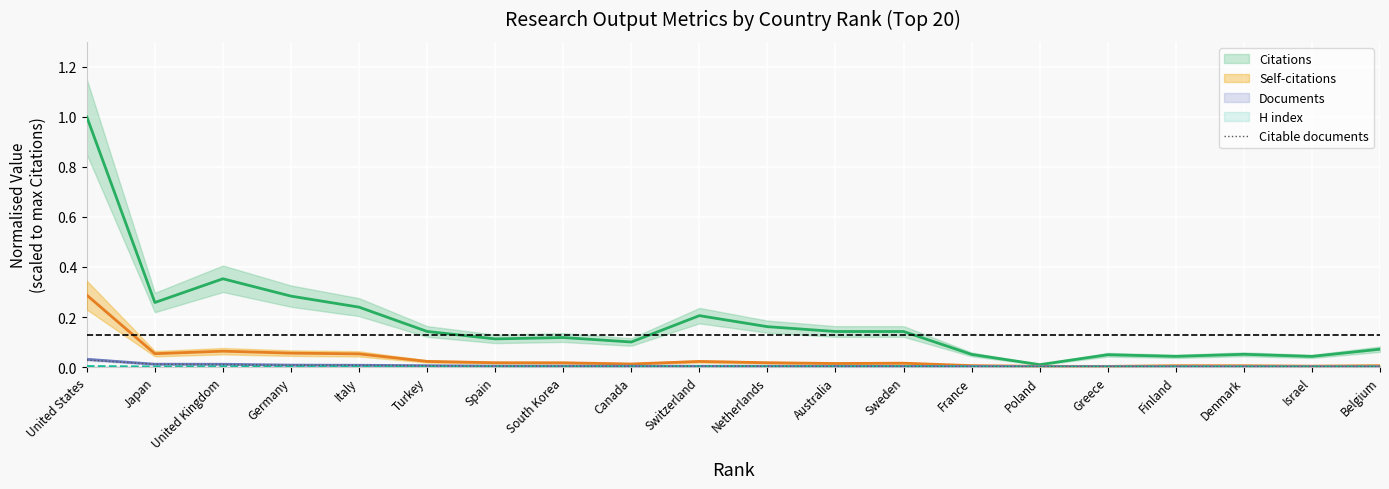

The Citable documents series shows 0.0 at Canada. True or false?

True